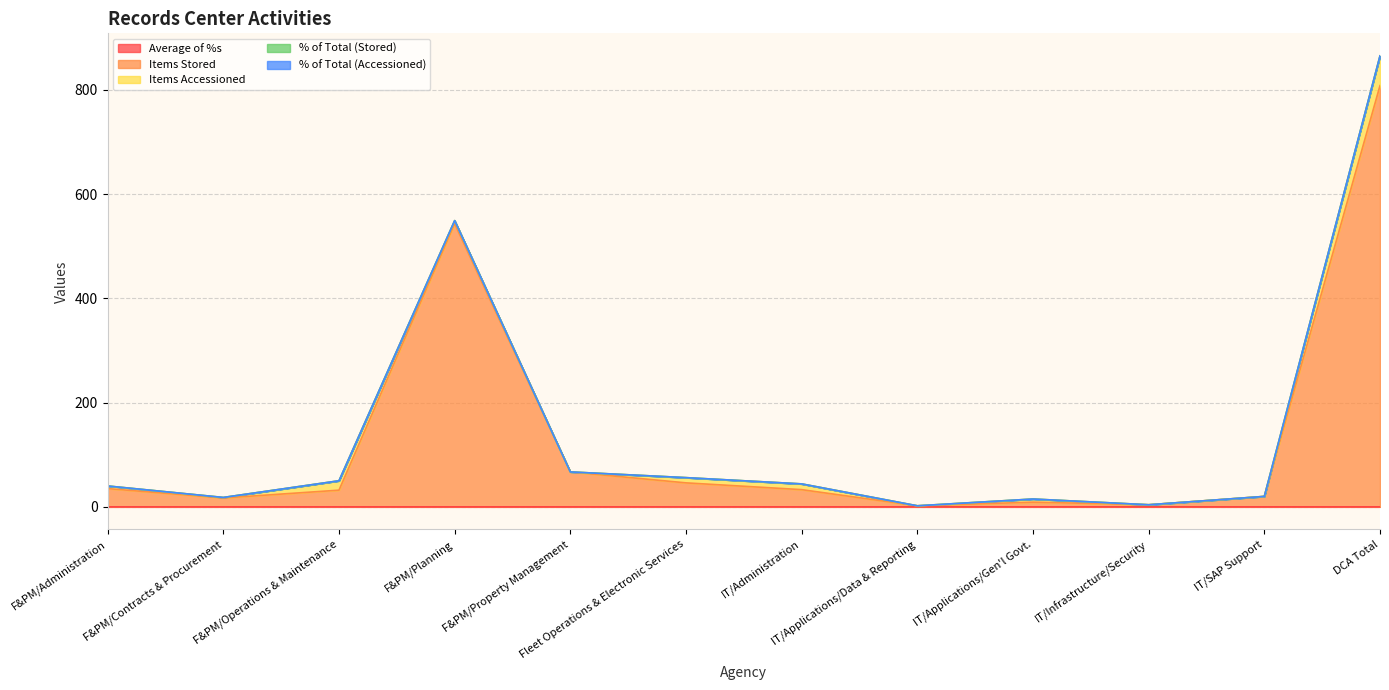

At which category is the sum across all series the highest?

DCA Total